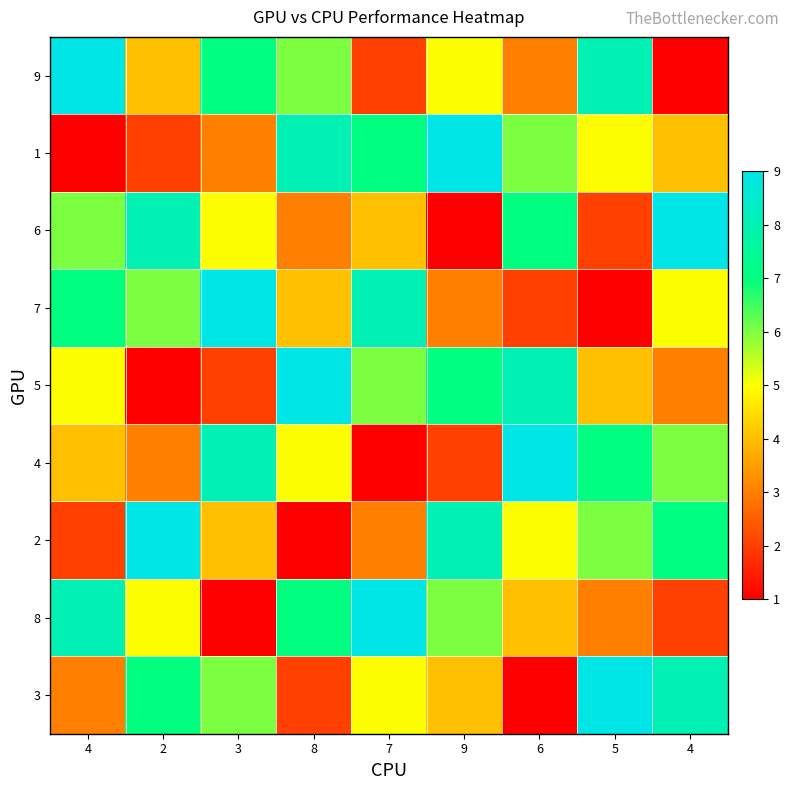

What is the total value across all series at 4?

45